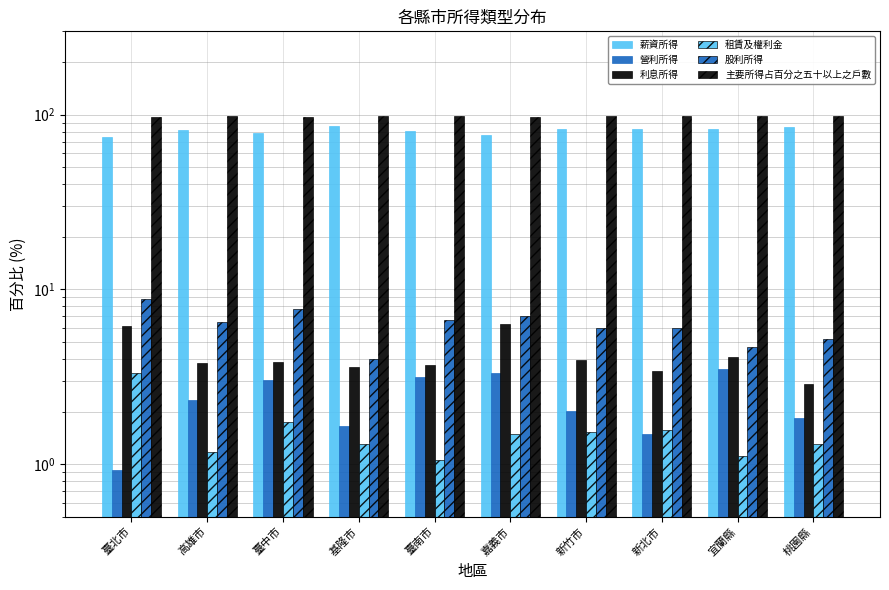

Is the value of 利息所得 at 新竹市 greater than the value of 股利所得 at 嘉義市?

No